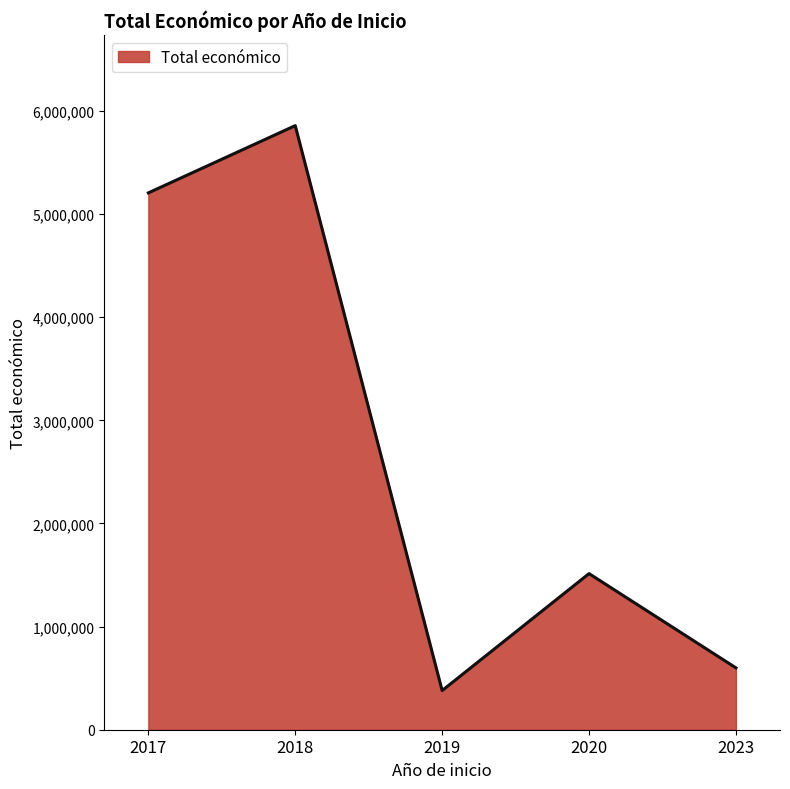

What is the greatest value displayed?

5857441